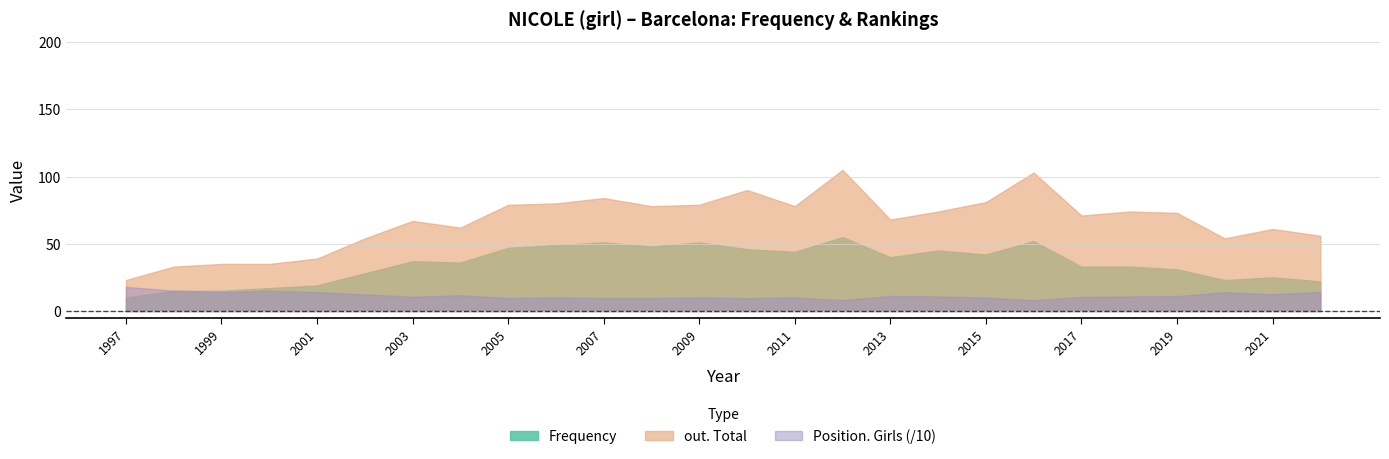

Between 1997 and 1999, which series saw the biggest shift?

out. Girls